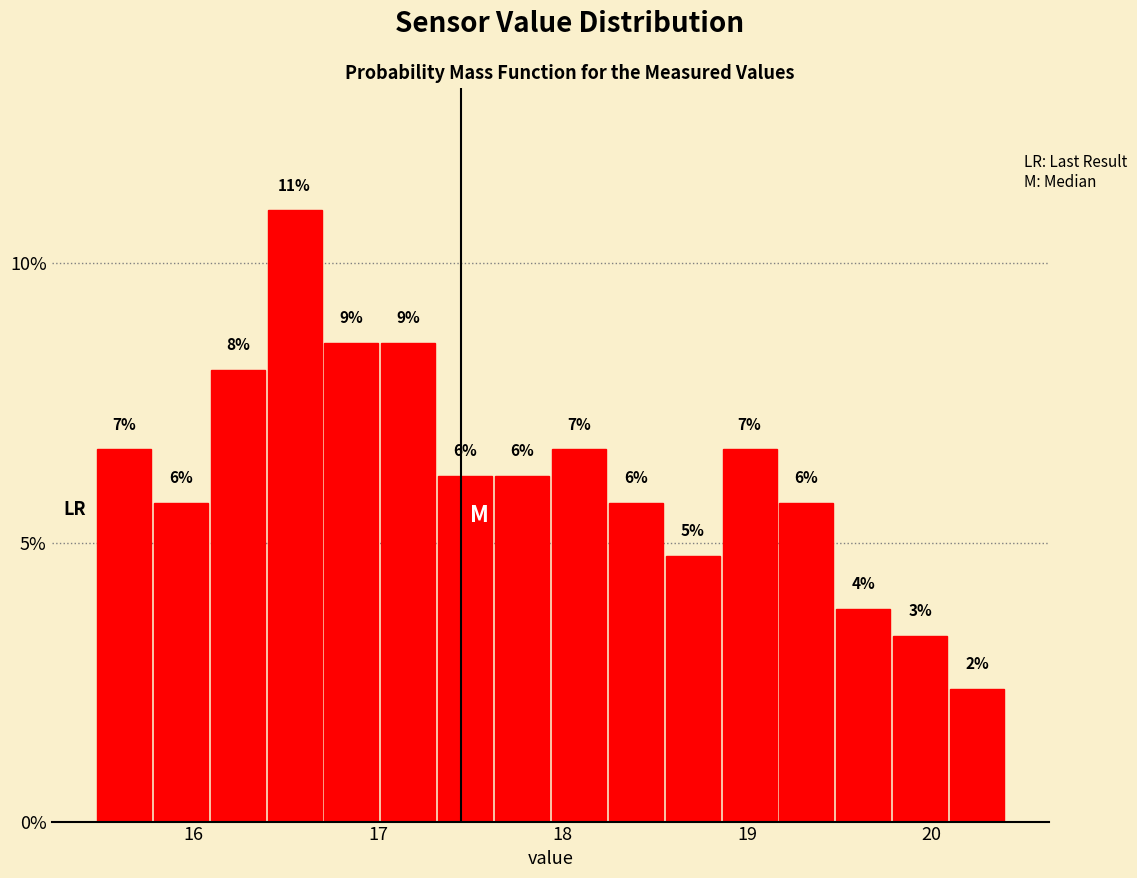

Around what value on the x-axis is the tallest bar? Give the approximate position of its centre, as read against the axis.

16.5